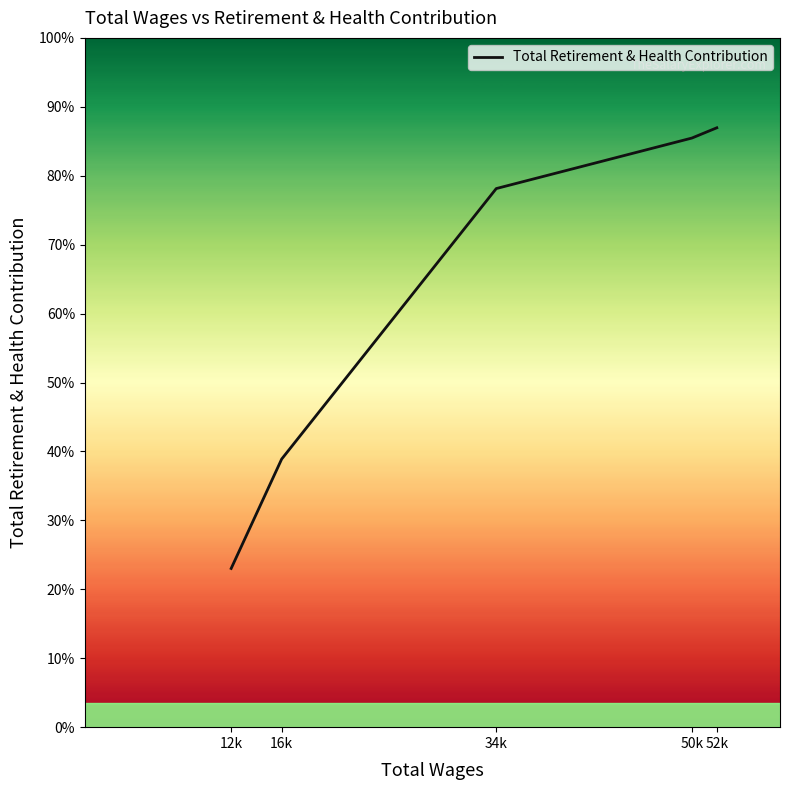

Does the chart display data point markers on the line(s)?

No